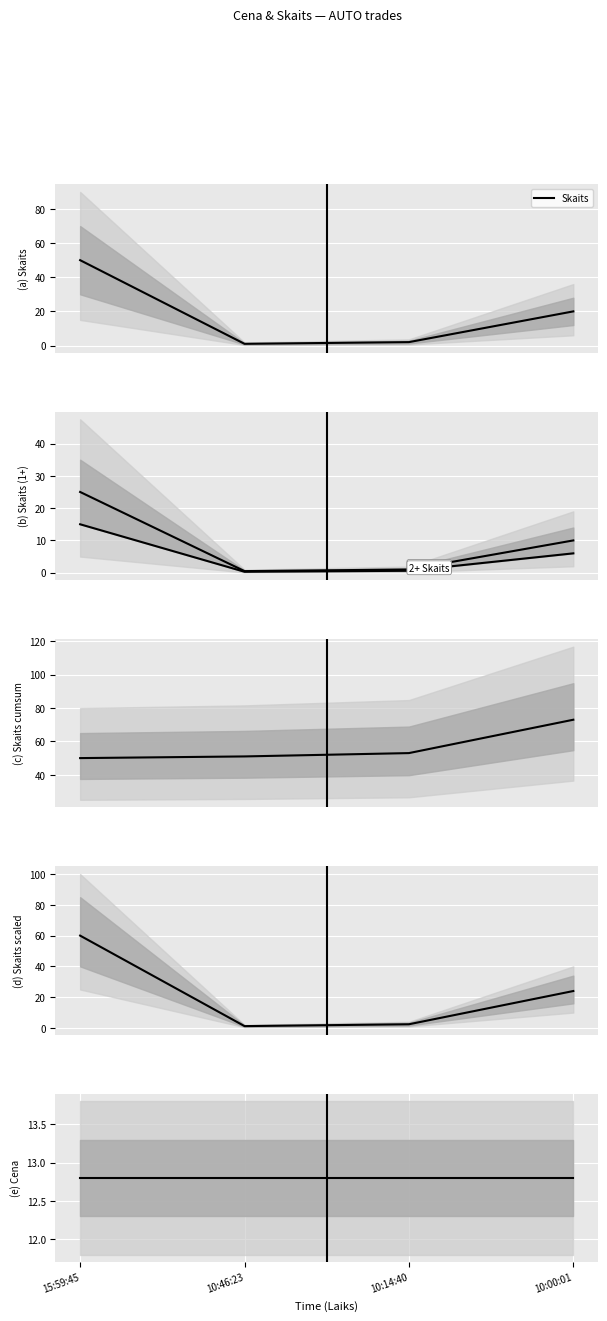

What is the value of the Skaits cumsum point at the 1st from the left?

50.0